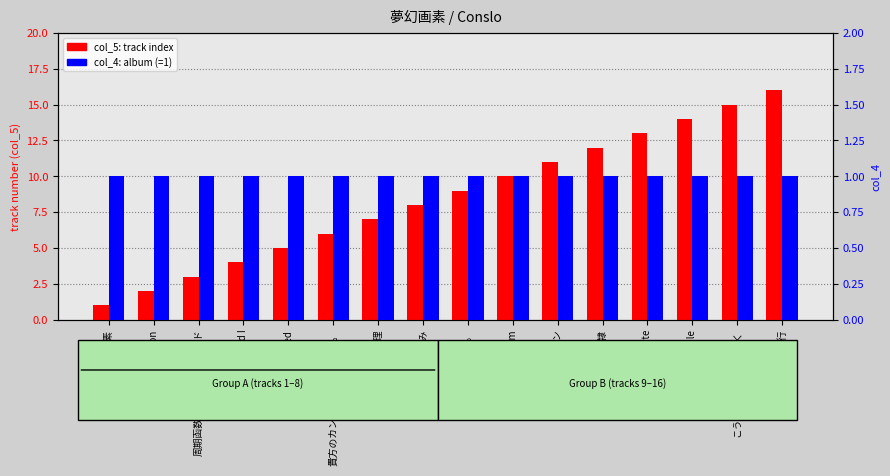

What is the label of the 10th bar from the left?

積載10cm